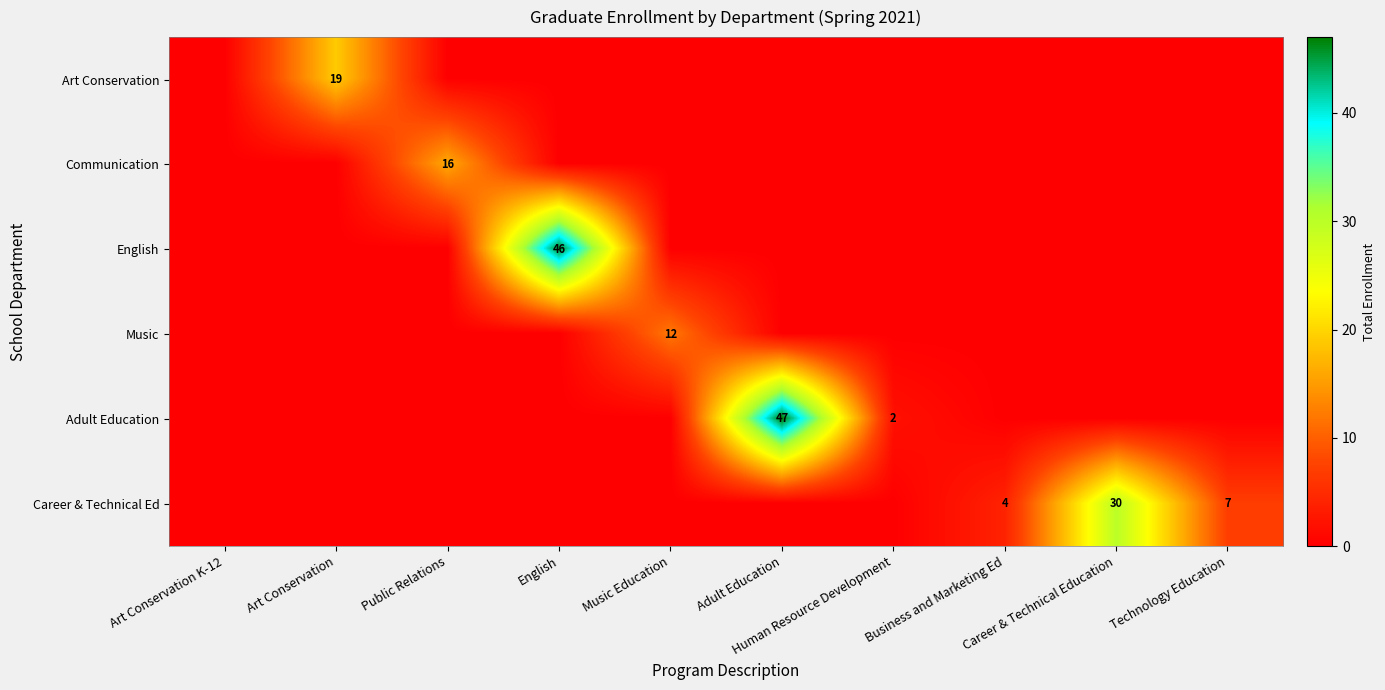

At which label is Art Conservation closest to 9?

Art Conservation K-12